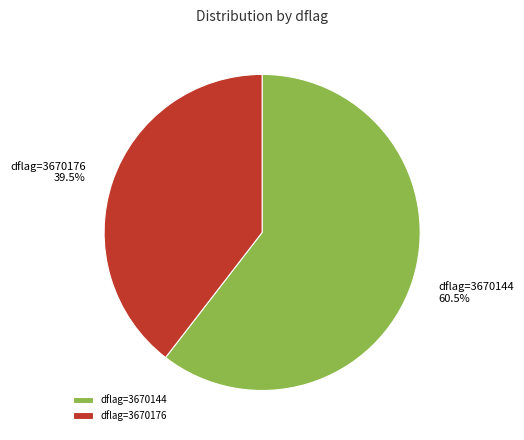

Is there a majority slice in this chart?

Yes